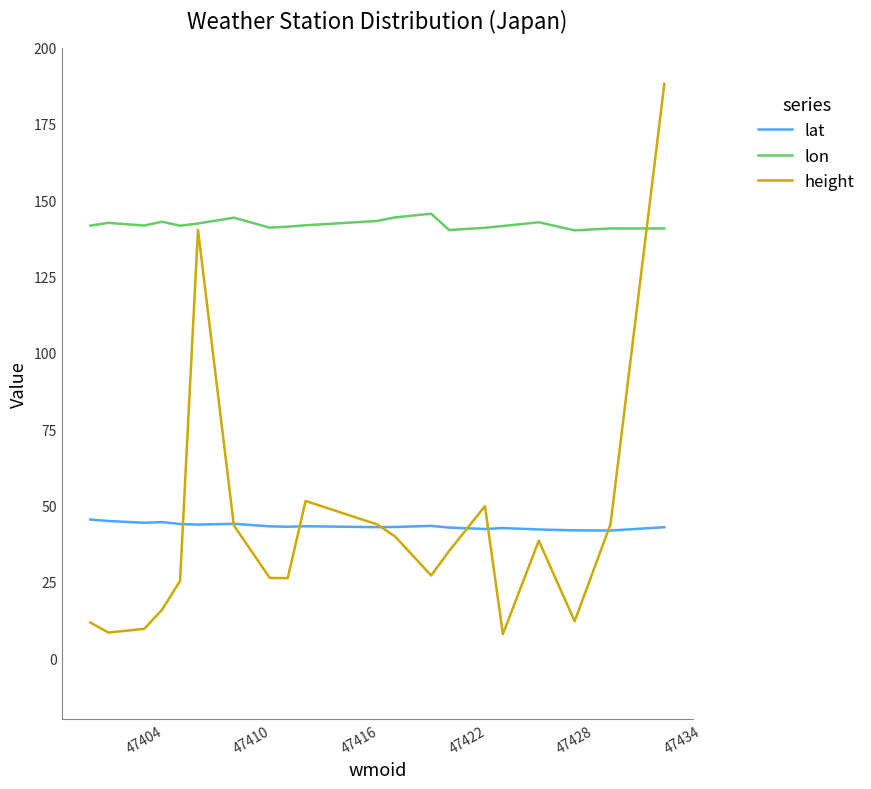

Which series has the largest total across all categories?

lon